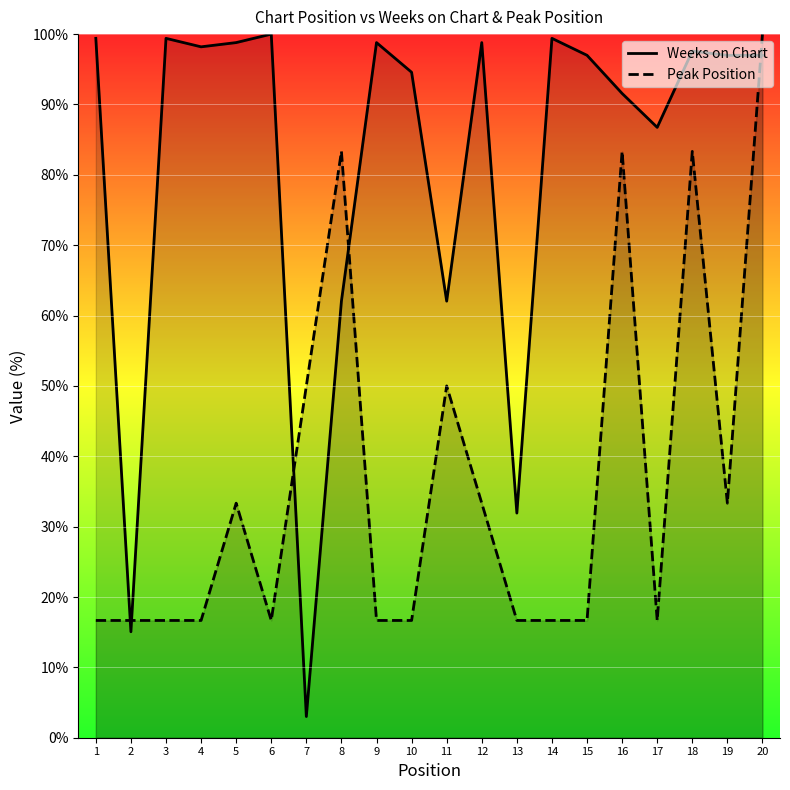

Rank the series at 15 from highest to lowest value.

Weeks on Chart, Peak Position